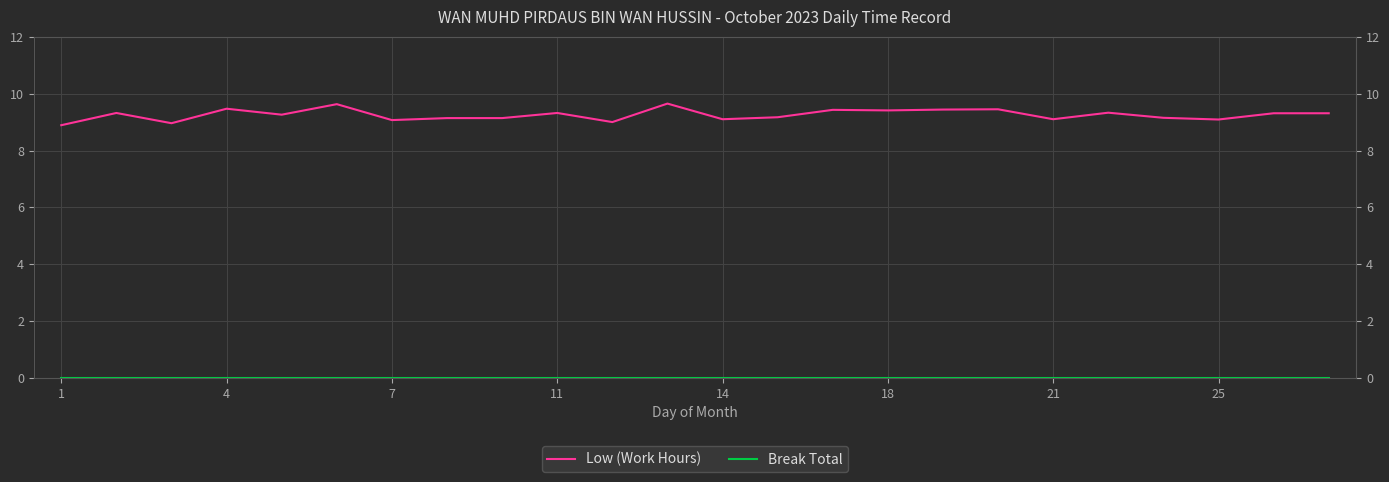

What is the maximum value for Low (Work Hours)?

9.7